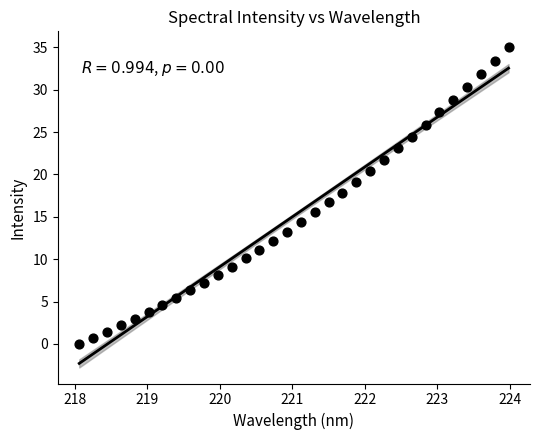

What is the range of Y values (max minus min)?

35.0